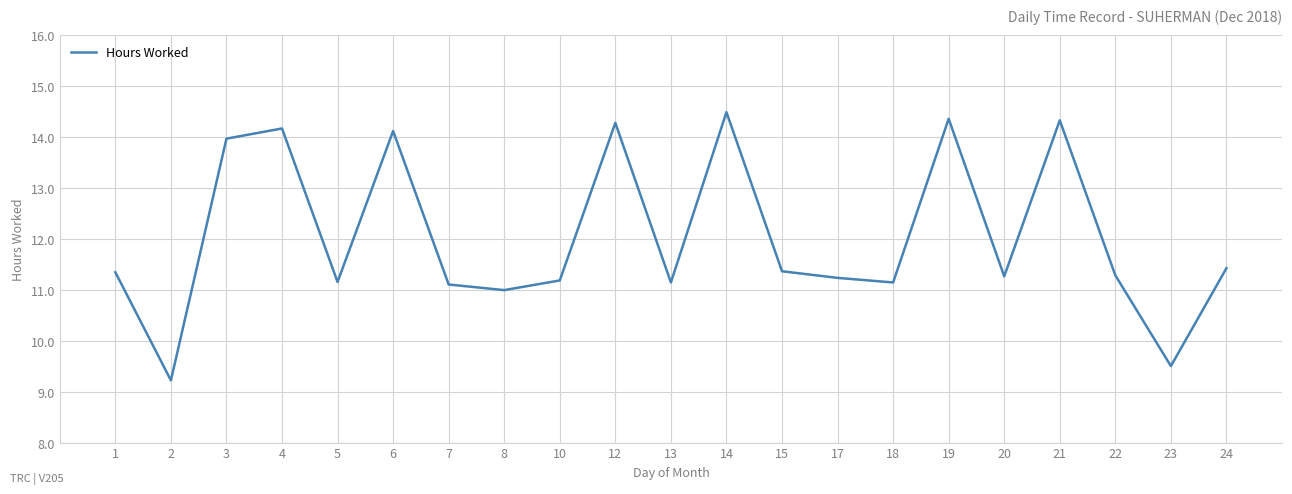

Read the value at 8.

11.0